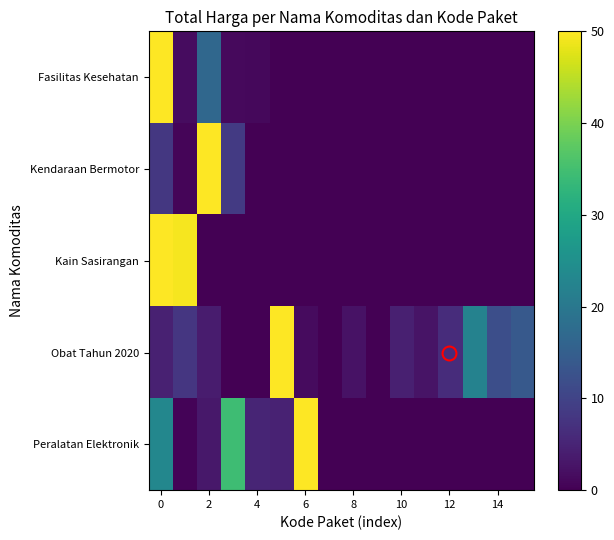

Reading left to right, what are all the values shown in this chart?

Fasilitas Kesehatan: 50.0	1.7	16.7	1.2	1.1	0.0	0.0	0.0	0.0	0.0	0.0	0.0	0.0	0.0	0.0	0.0
Kendaraan Bermotor: 8.0	0.7	50.0	8.5	0.0	0.0	0.0	0.0	0.0	0.0	0.0	0.0	0.0	0.0	0.0	0.0
Kain Sasirangan: 50.0	49.3	0.0	0.0	0.0	0.0	0.0	0.0	0.0	0.0	0.0	0.0	0.0	0.0	0.0	0.0
Obat Tahun 2020: 4.6	7.9	3.7	0.2	0.0	50.0	1.4	0.1	2.4	0.1	4.4	2.6	6.3	22.2	12.0	13.9
Peralatan Elektronik: 23.1	0.4	3.2	34.5	5.2	4.8	50.0	0.0	0.0	0.0	0.0	0.0	0.0	0.0	0.0	0.0